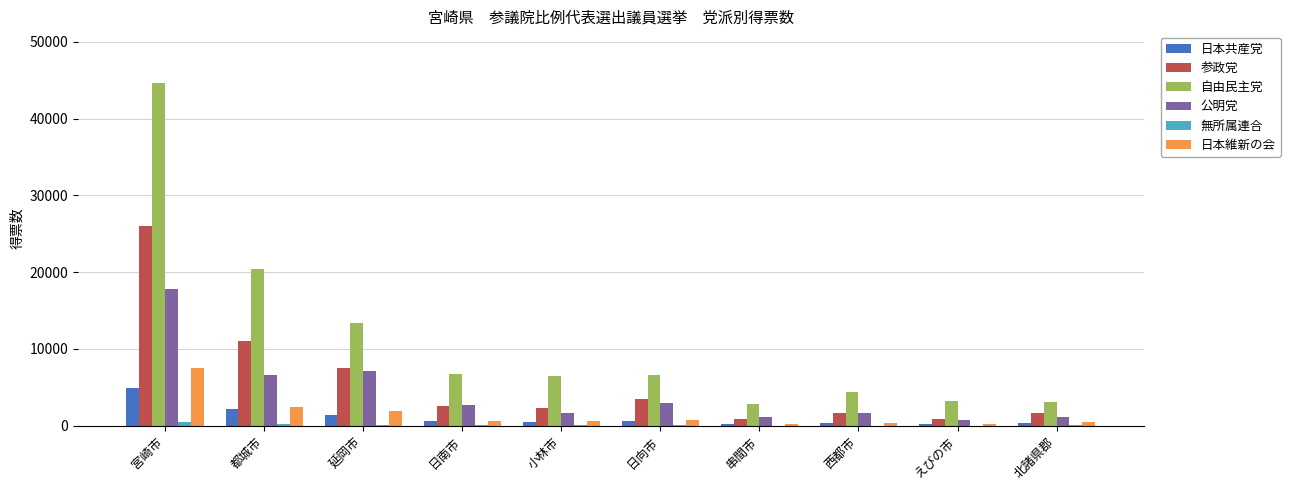

How many groups of bars are there?

10